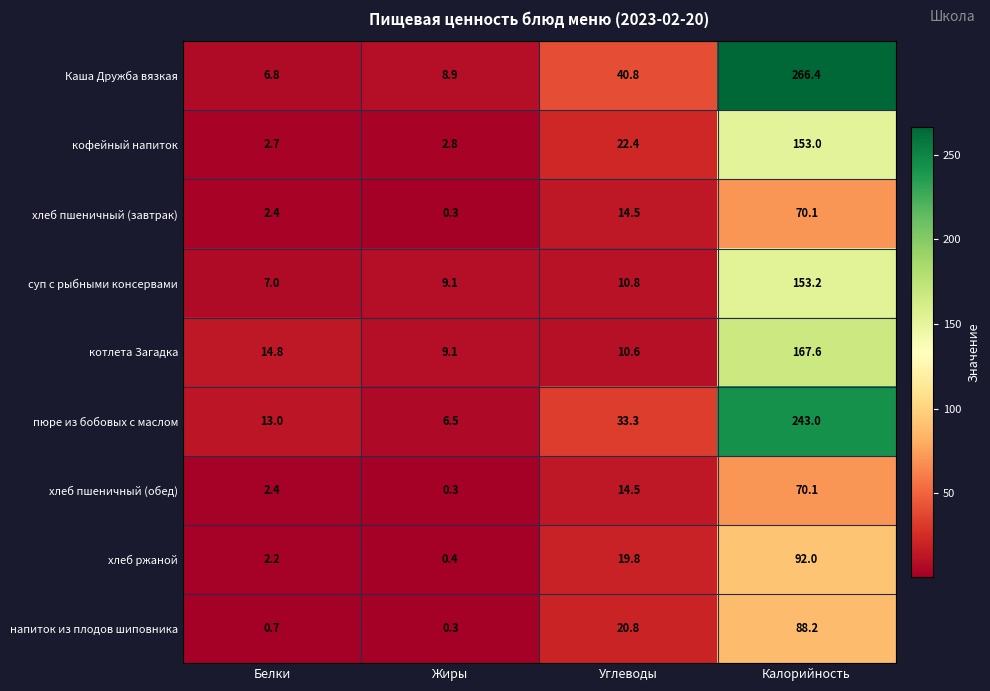

Which category has the highest value across all series?

Калорийность